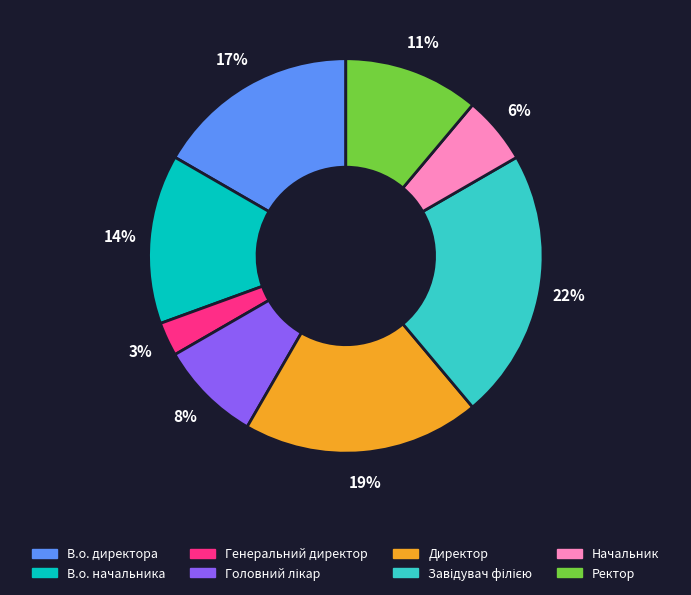

Is it true that В.о. начальника is 26% of the pie?

False